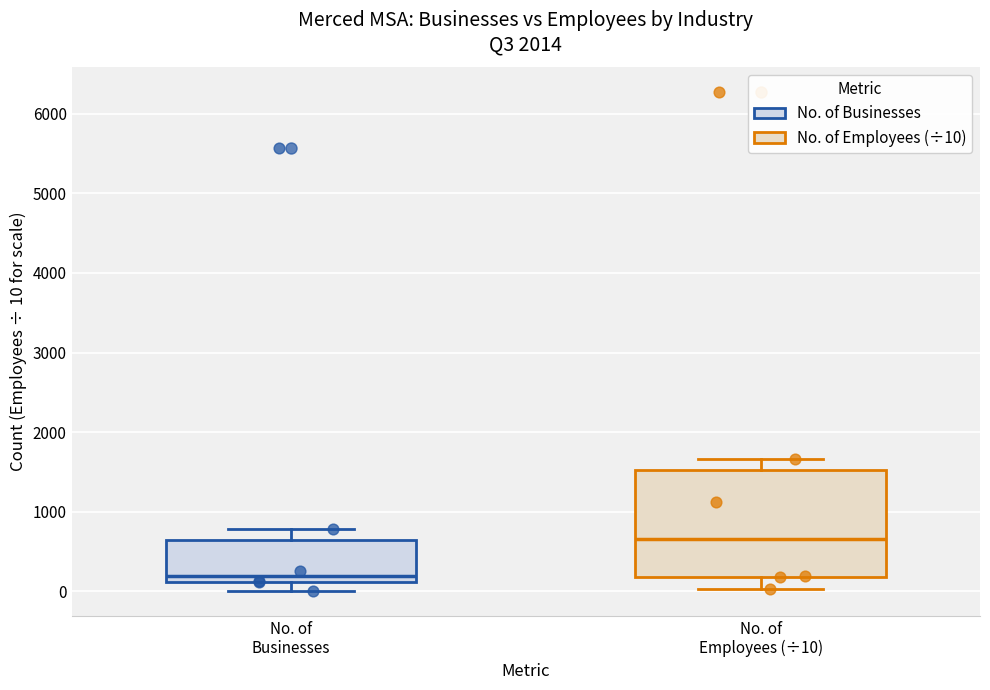

Reading left to right, read every box against the y-axis: the position of its median line, the range the box covers, and the ends of its whiskers. The values are not printed on the chart, so give them approximately, as read against the axis.

No. of Businesses: median 200, box 100 to 600, whiskers 0 to 800
No. of Employees (÷10): median 700, box 200 to 1500, whiskers 0 to 1700